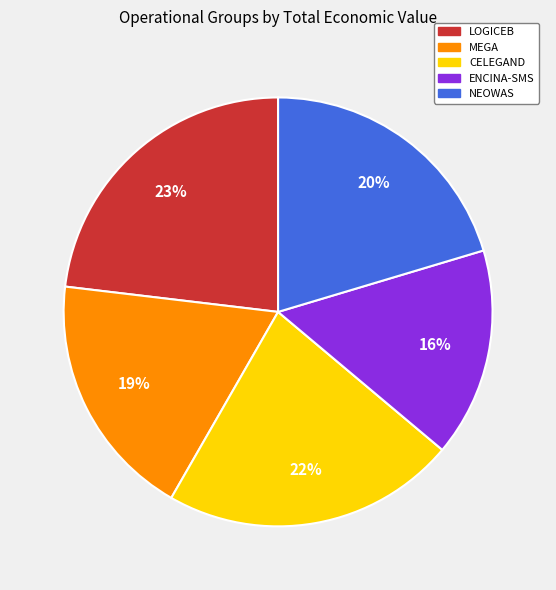

Combined, do ENCINA-SMS and LOGICEB account for over 50%?

No